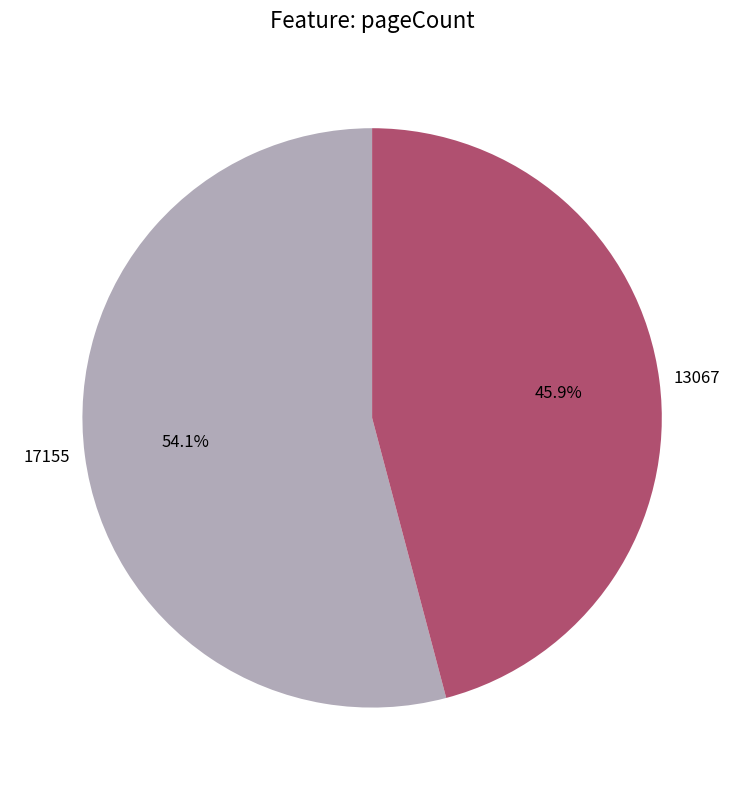

Which category has the biggest portion of the pie?

17155